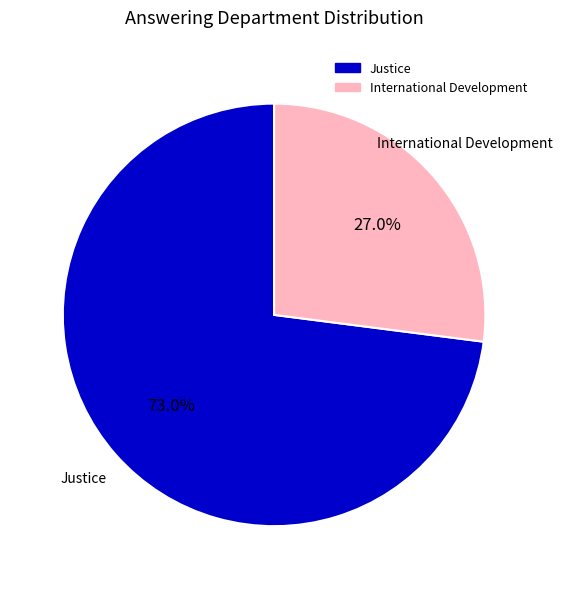

Which has a higher value, International Development or Justice?

Justice